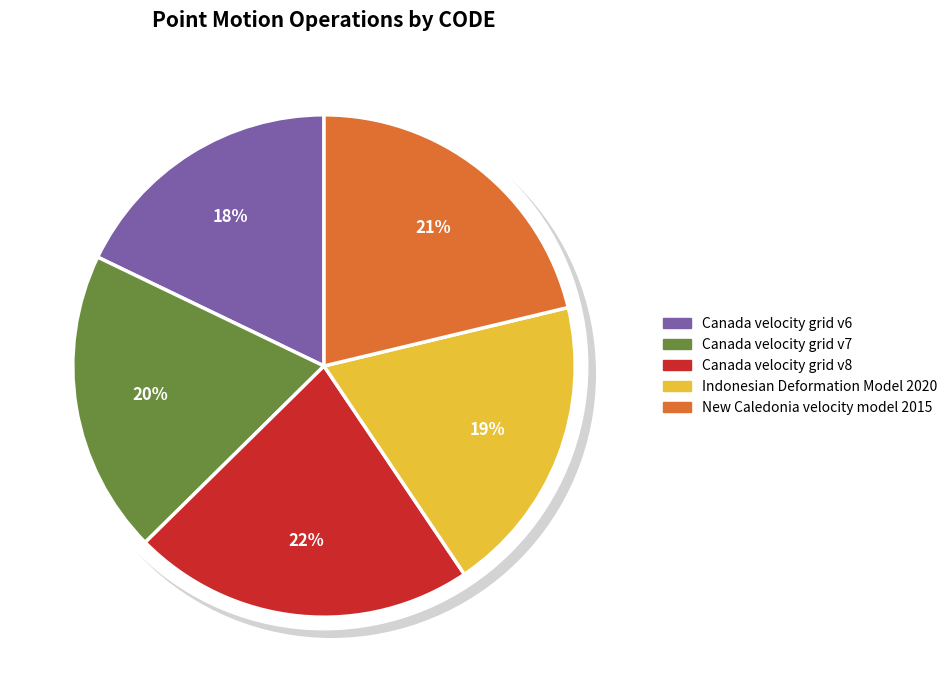

Rank the categories by value from lowest to highest.

Canada velocity grid v6, Indonesian Deformation Model 2020, Canada velocity grid v7, New Caledonia velocity model 2015, Canada velocity grid v8